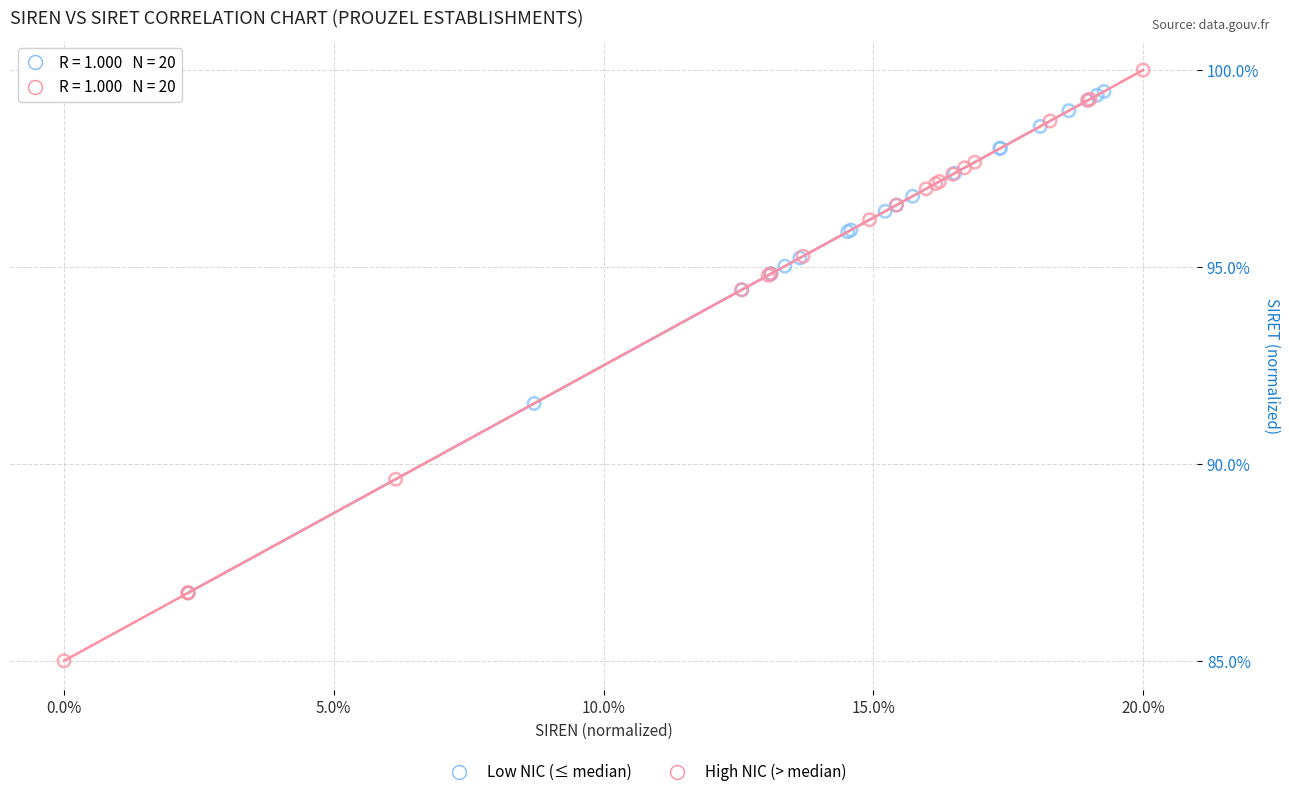

Which series has the largest Y range (max minus min)?

High NIC (> median)